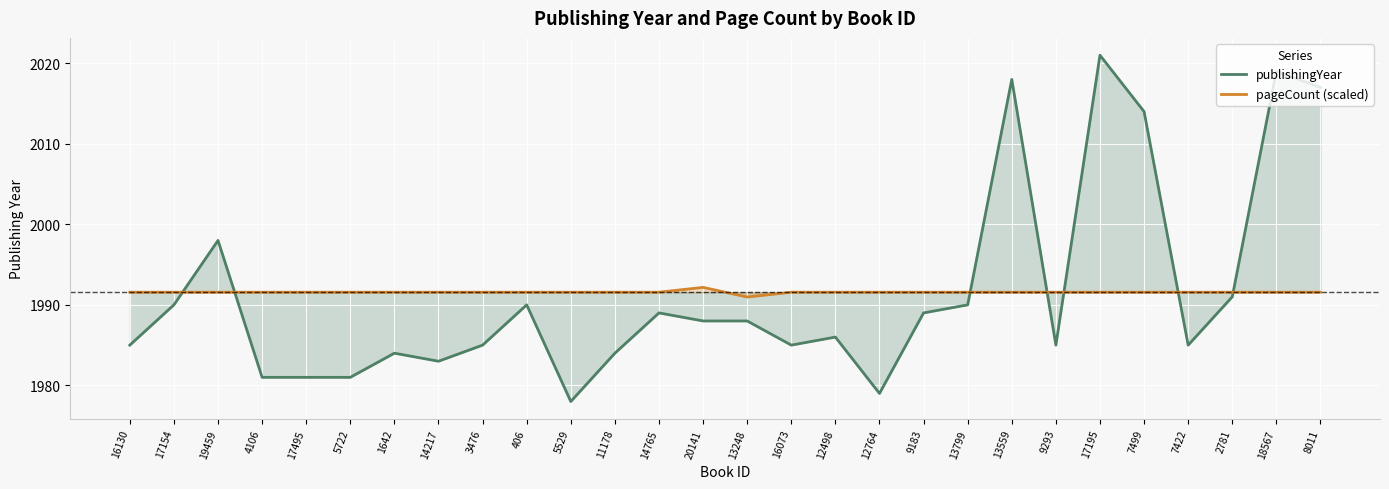

What position from the left is 14217?

8